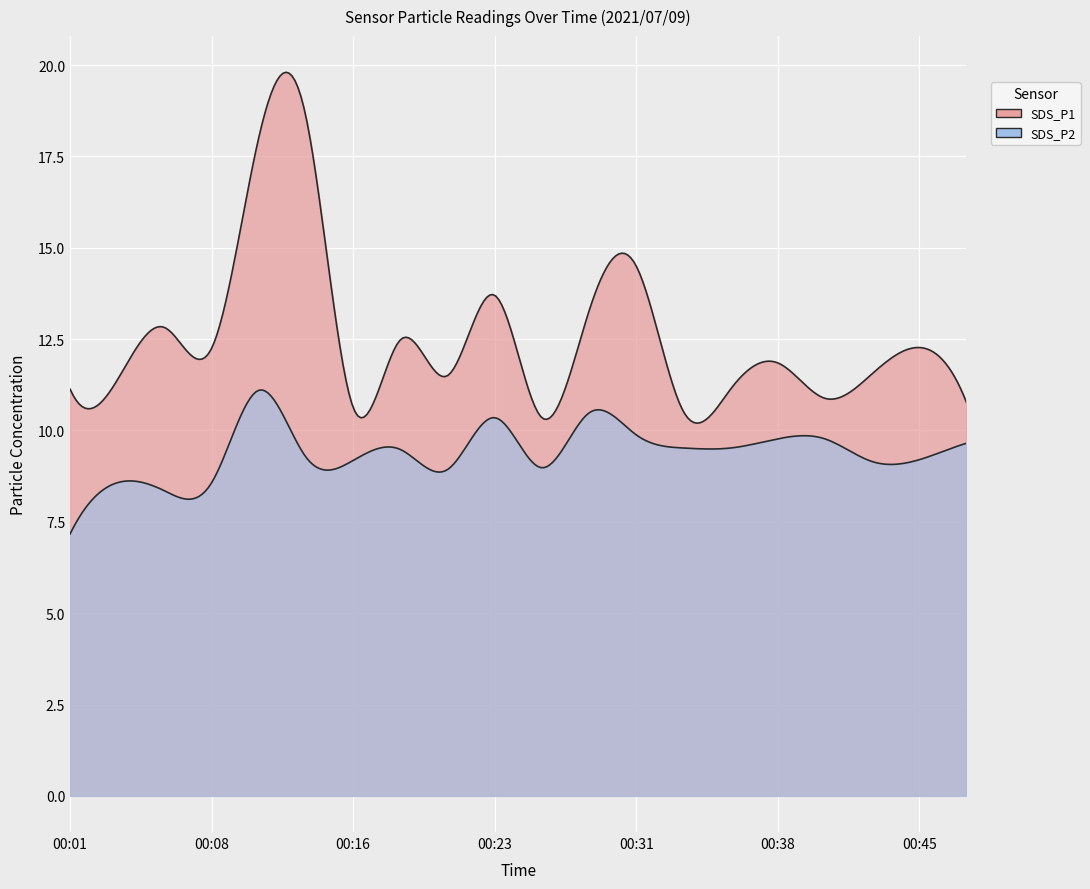

How many data points in SDS_P1 are less than 11?

5